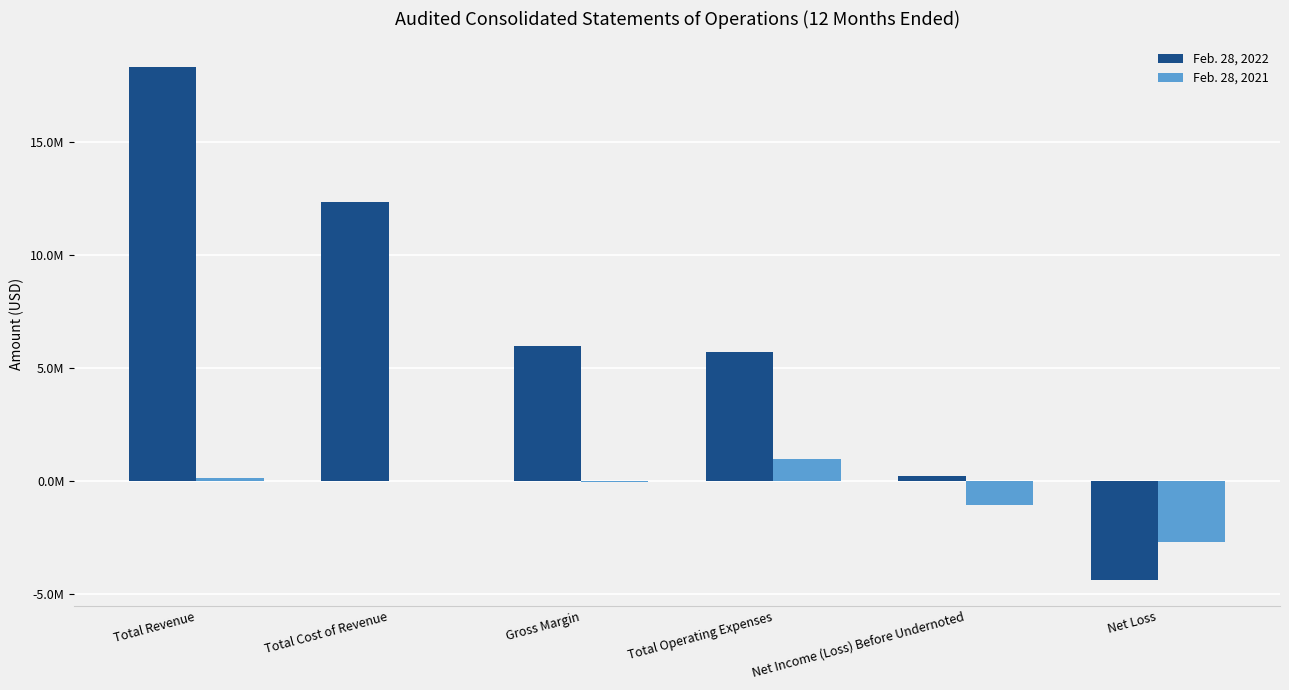

At which category is the sum across all series the highest?

Total Revenue